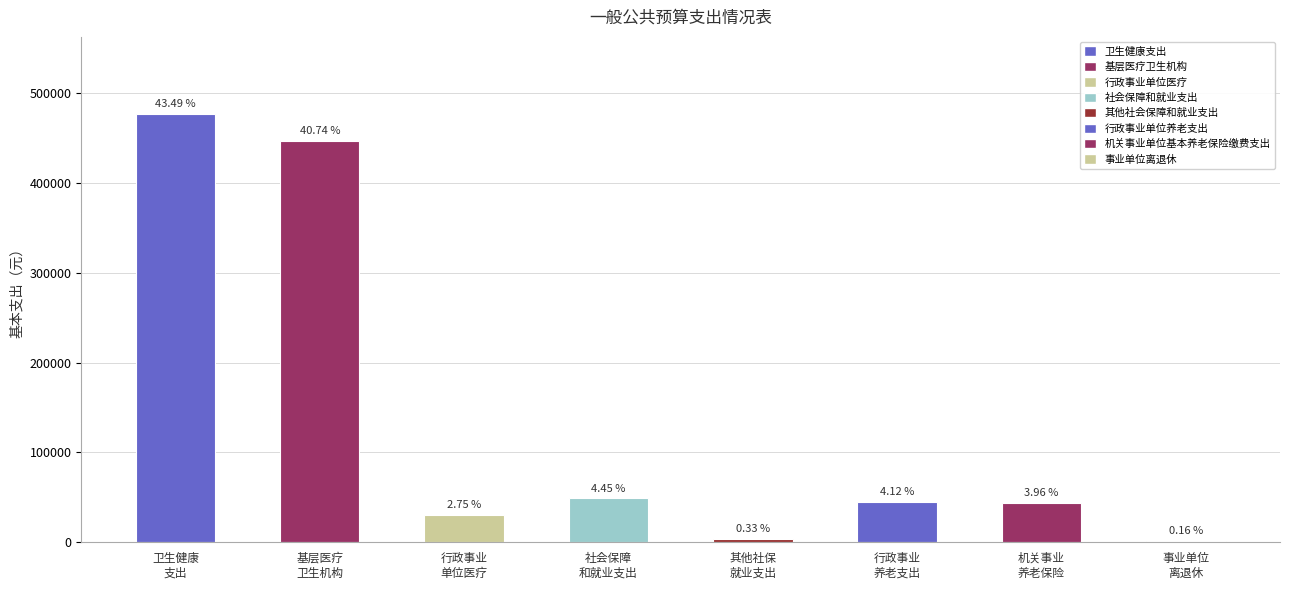

The chart shows a value of 116671.2 at 基层医疗
卫生机构. True or false?

False